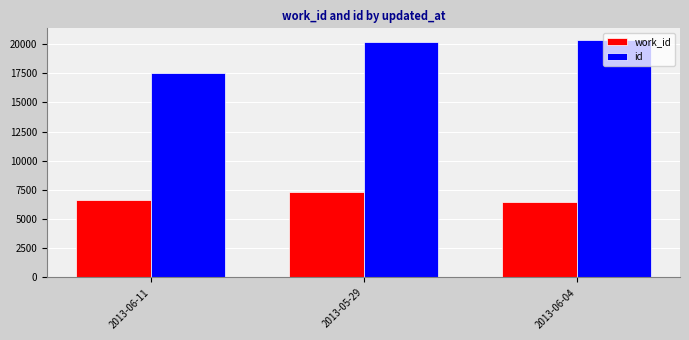

Reading left to right, transcribe all the data shown in this chart.

work_id: 6611	7335	6506
id: 17541	20217	20333